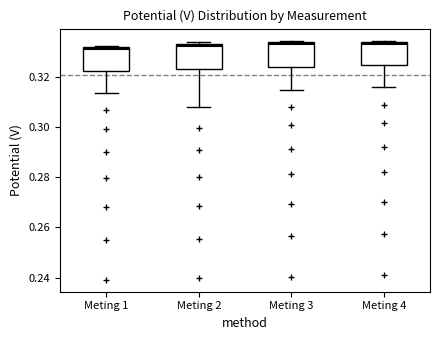

Reading left to right, transcribe this box plot: for each box, give where its median line is, the range the box spans, and where its two whiskers end, as read against the y-axis. The values are not printed on the chart, so give them approximately, as read against the axis.

Meting 1: median 0.332 (just below the box's upper edge), box 0.322 to 0.332, whiskers 0.314 to 0.332
Meting 2: median 0.332, box 0.324 to 0.334, whiskers 0.308 to 0.334 (just above the box's upper edge)
Meting 3: median 0.332, box 0.324 to 0.334, whiskers 0.314 to 0.334 (just above the box's upper edge)
Meting 4: median 0.332, box 0.324 to 0.334, whiskers 0.316 to 0.334